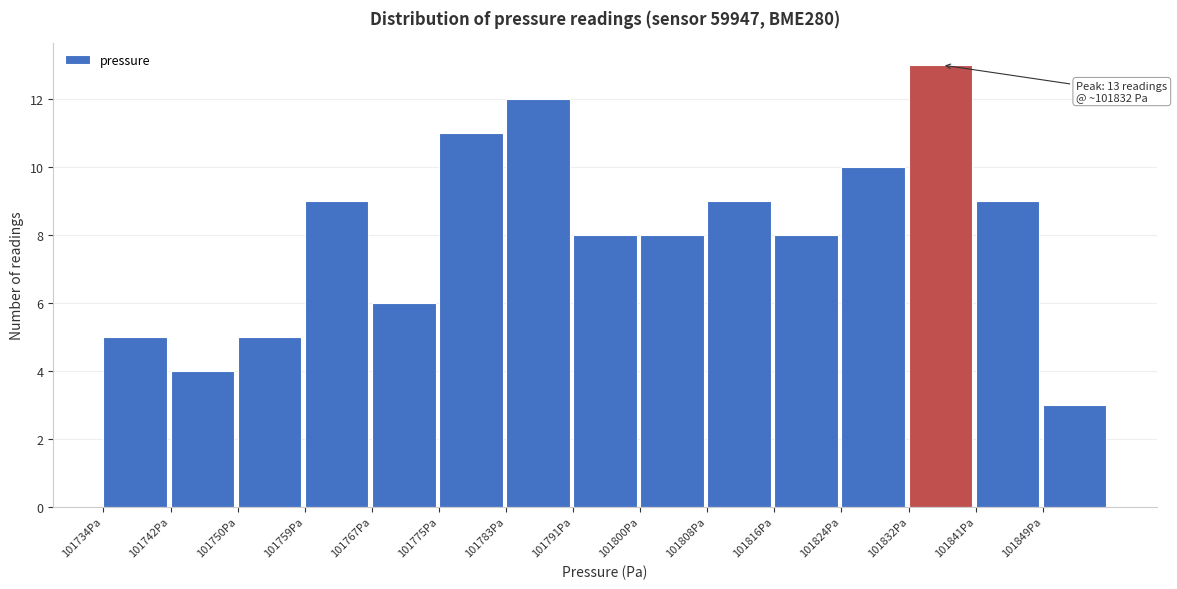

Over which range of the x-axis is the bar tallest?

101832.4 to 101840.6